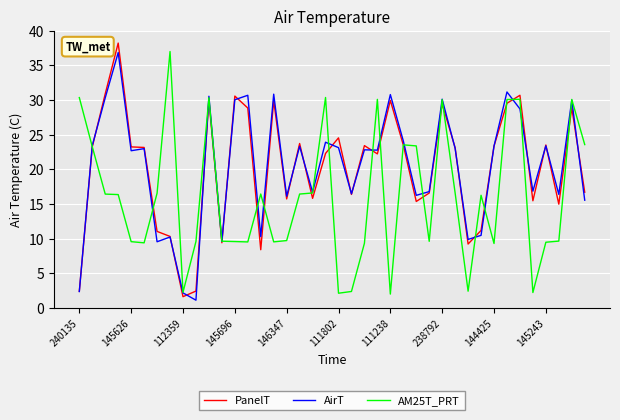

How many values in the AM25T_PRT series are below 16?

19